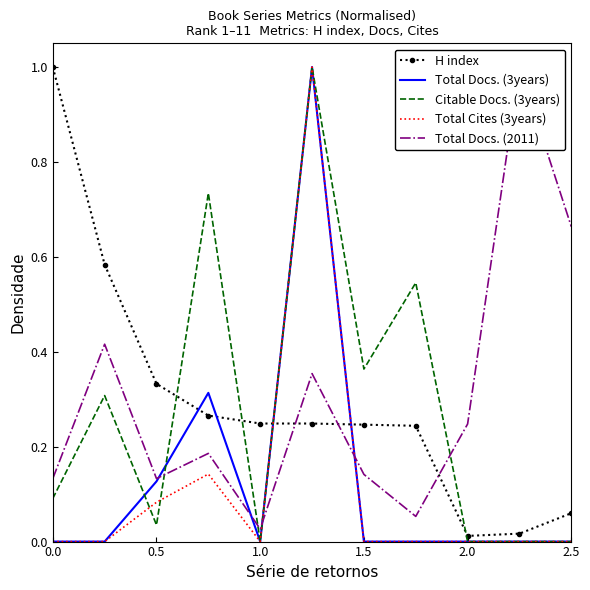

How many interior local valleys does the Citable Docs. (3years) series have?

3